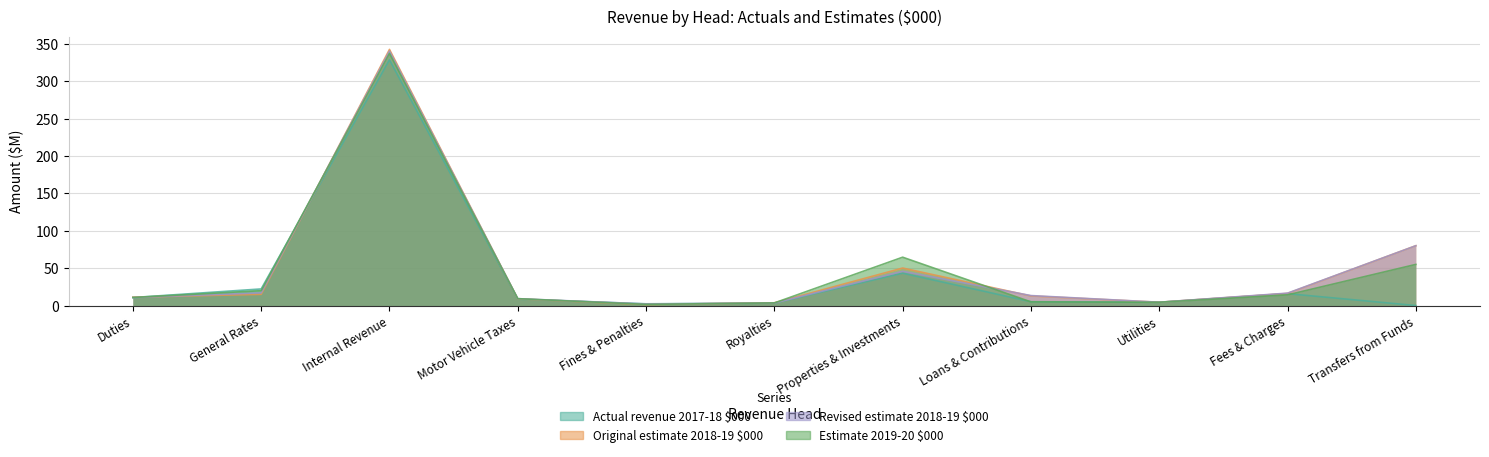

What is the value of the Revised estimate 2018-19 $000 point at the 7th from the left?

45.8